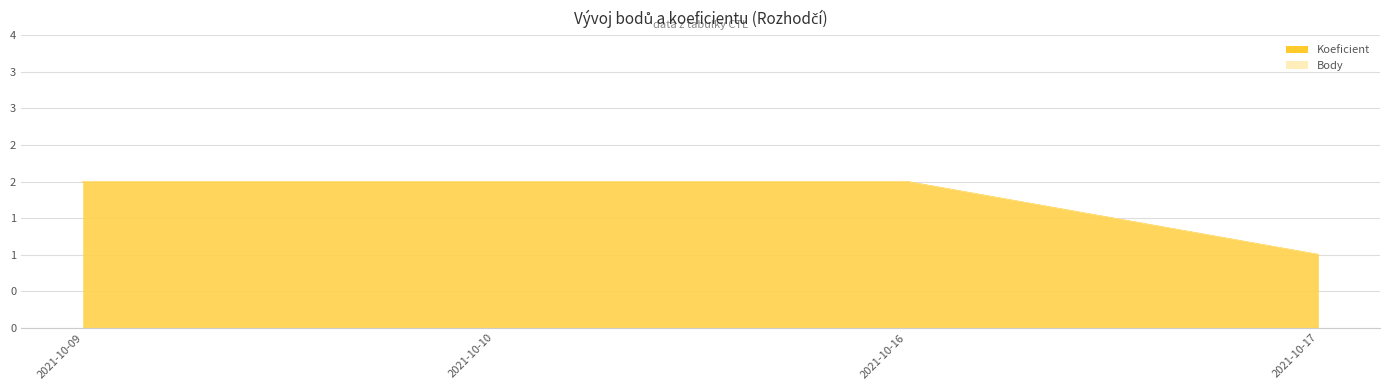

What is the average value of the Koeficient series?

2